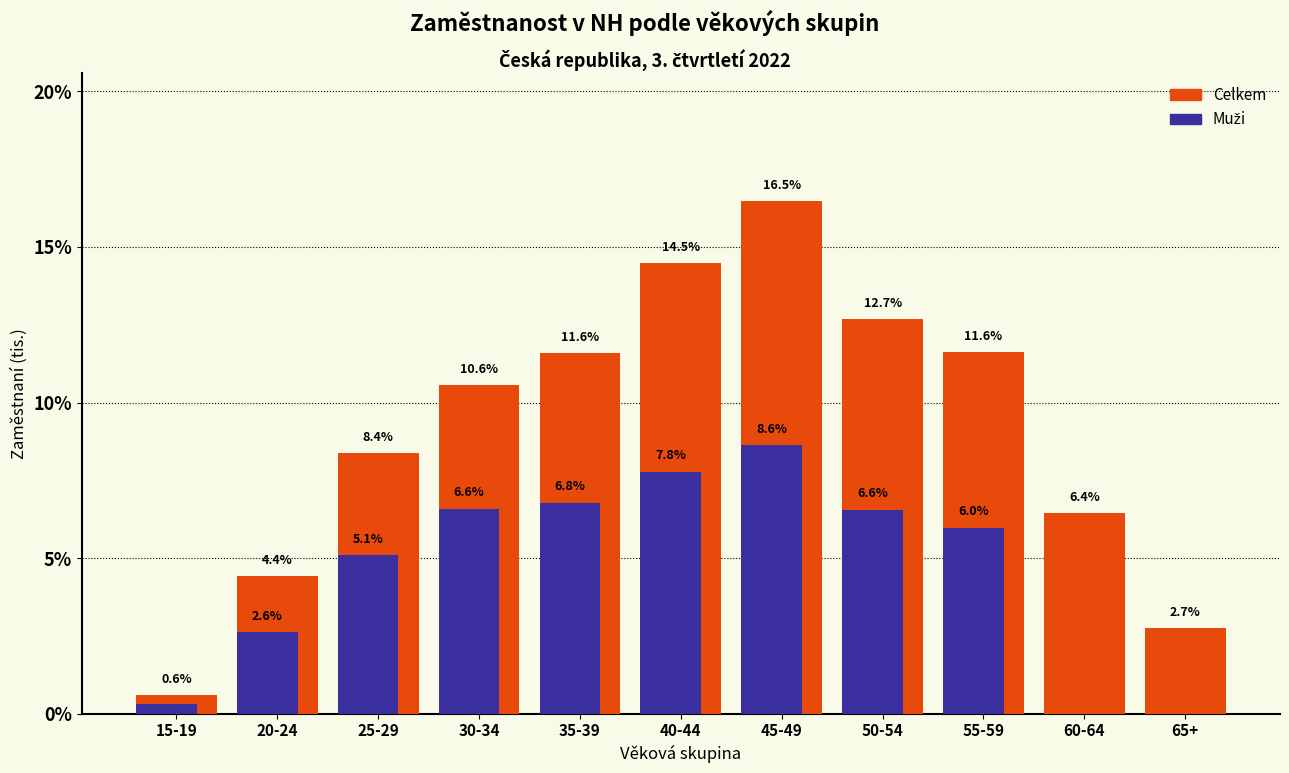

What is the total value across all series at 40-44?

22.3